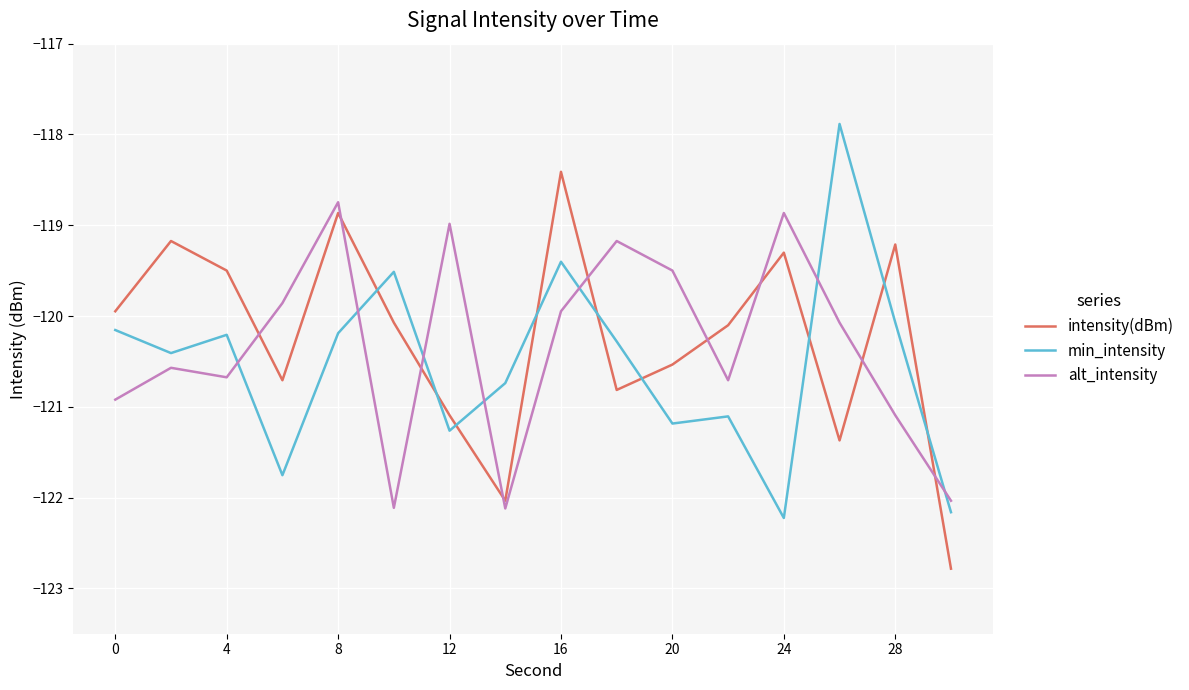

List the series in order of their peak value, highest first.

min_intensity, intensity(dBm), alt_intensity